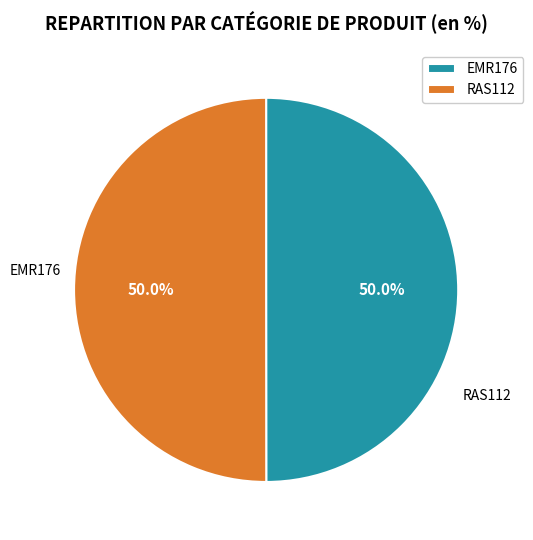

Approximately how many times larger is the value at EMR176 compared to RAS112?

1.0